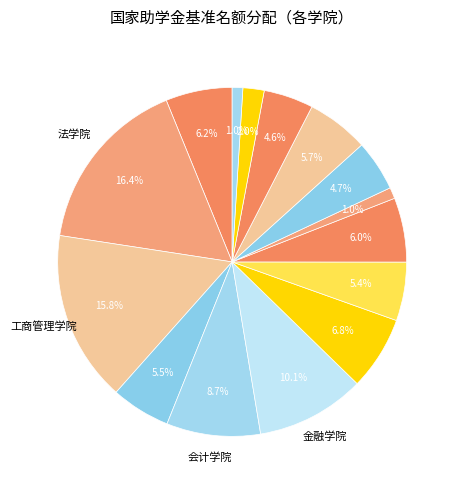

How many slices are in this pie chart?

15